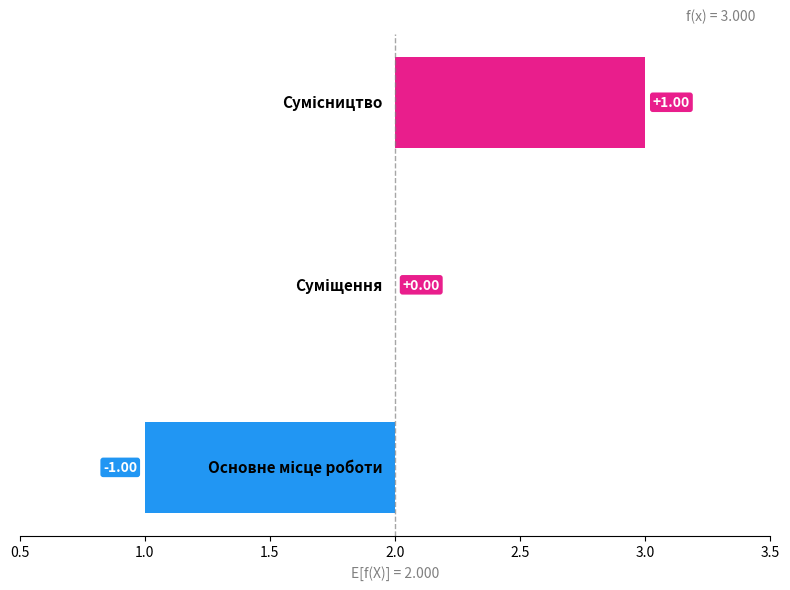

The value at Сумісництво is 3. True or false?

True